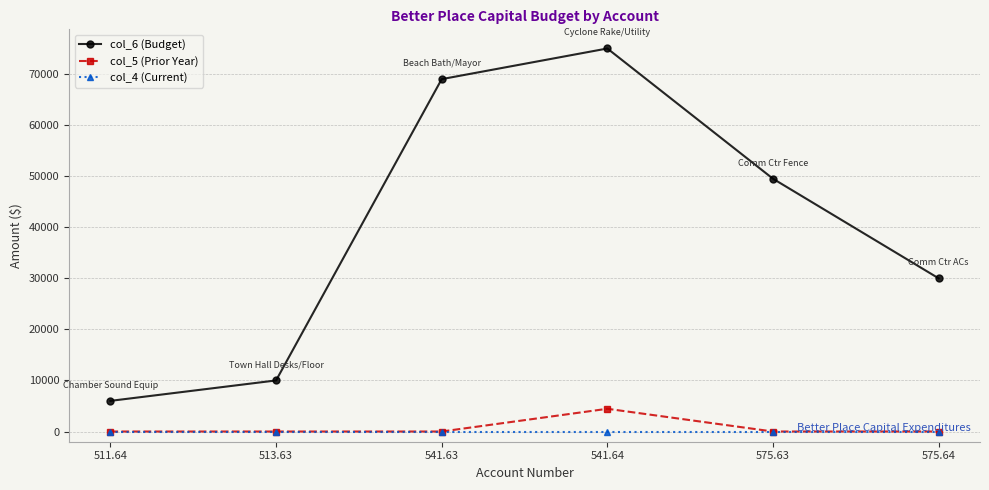

How many lines are shown in the chart?

3